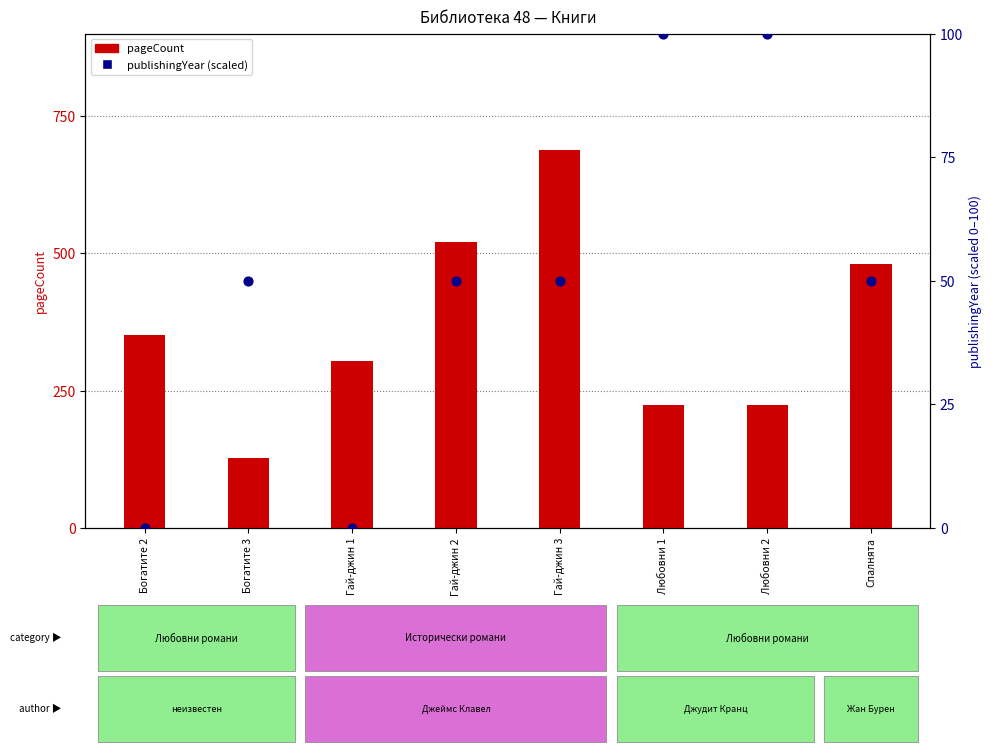

At how many categories does at least one series exceed 135?

7